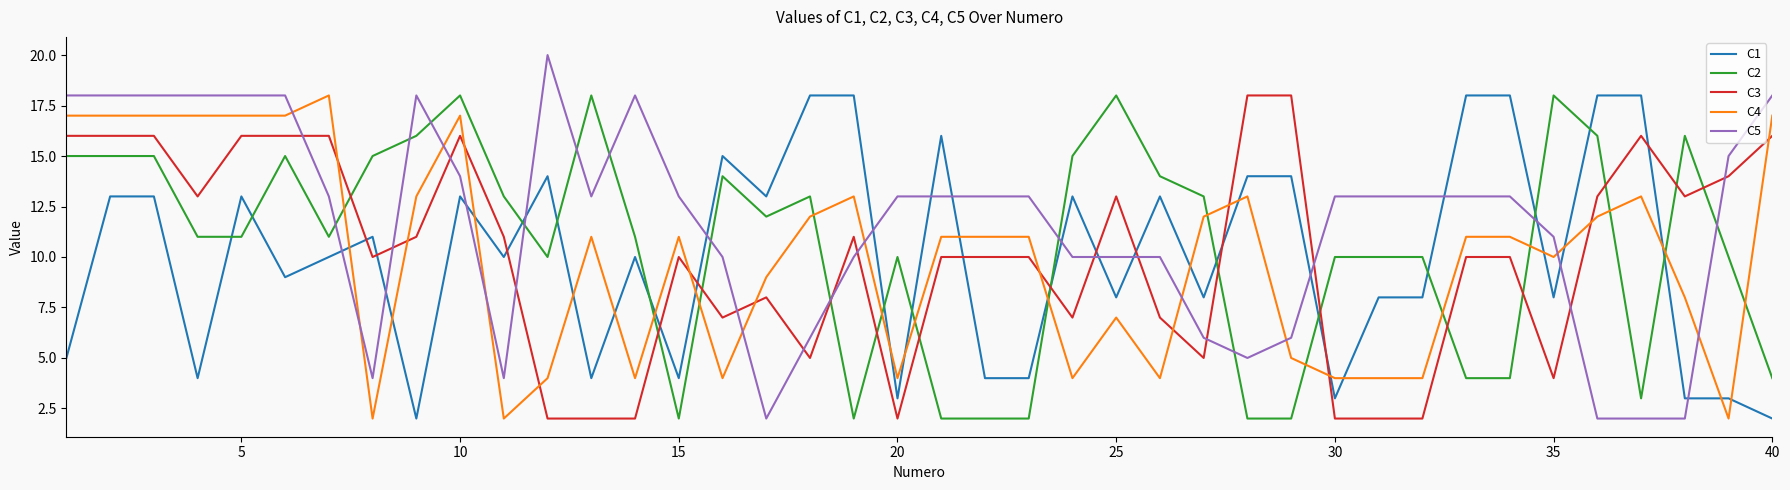

Which series has the largest range (max minus min)?

C5